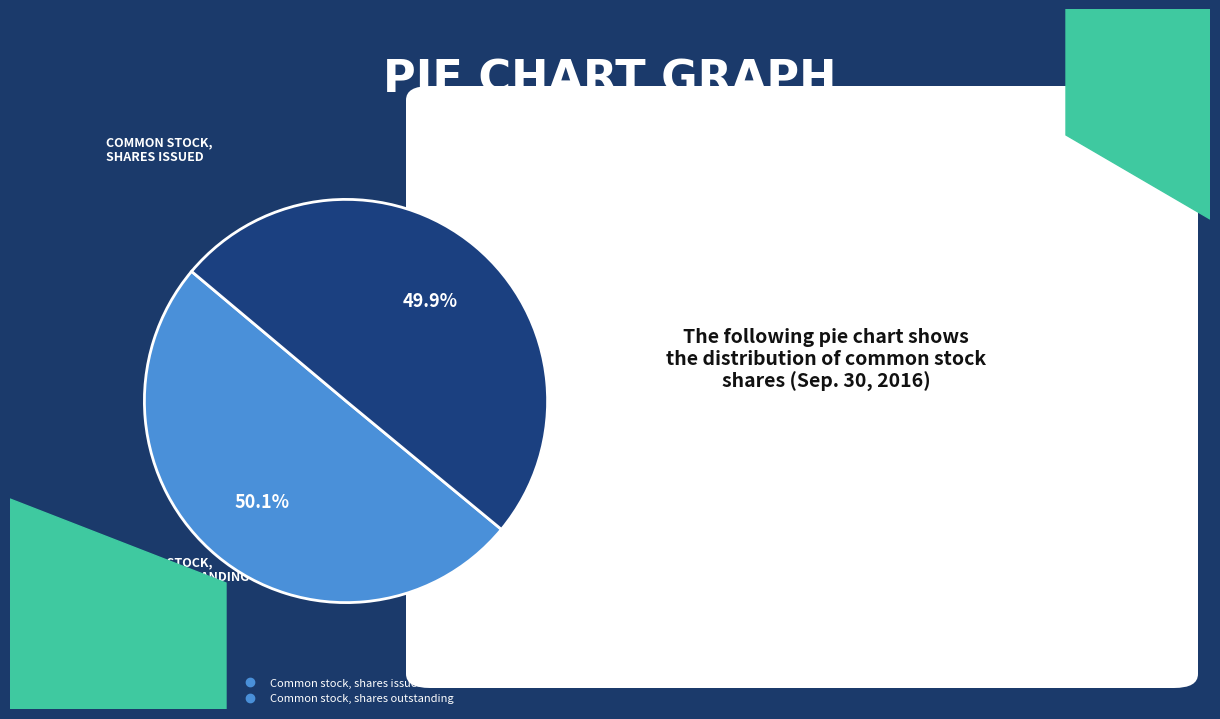

Do Common stock, shares issued and Common stock, shares outstanding together represent more than half of the pie?

Yes